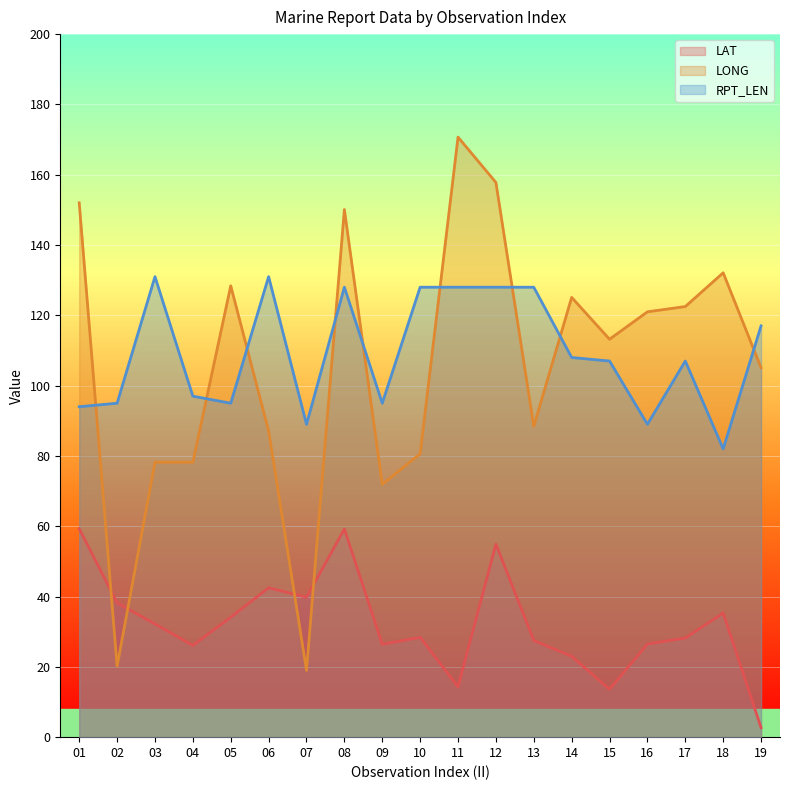

True or false: RPT_LEN and LAT cross at least once.

False